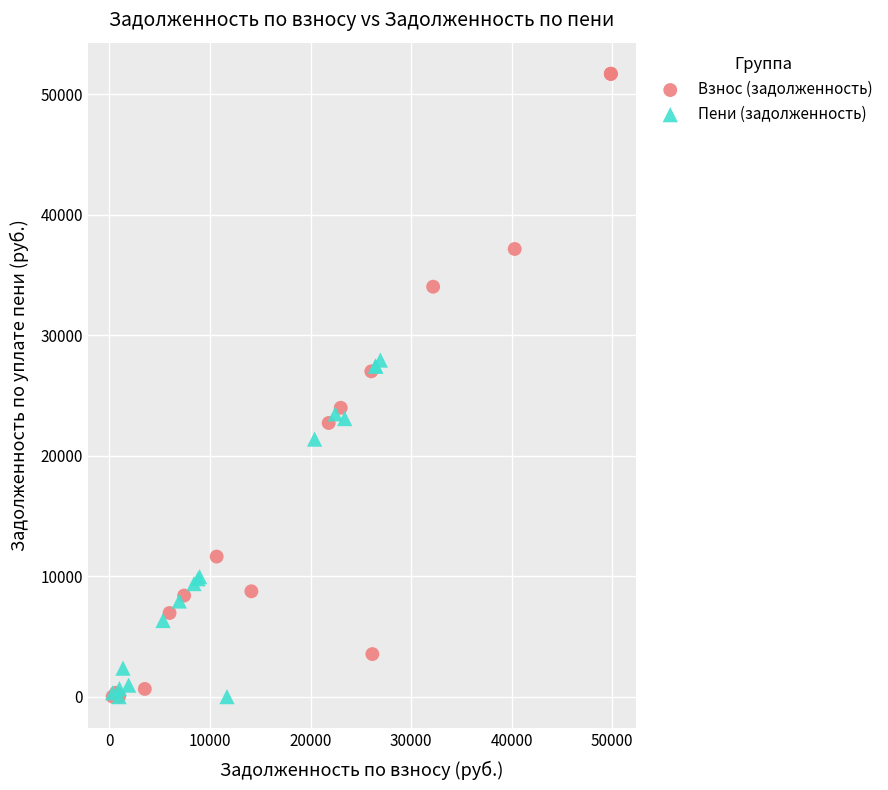

Which series contains the highest Y value?

Взнос (задолженность)